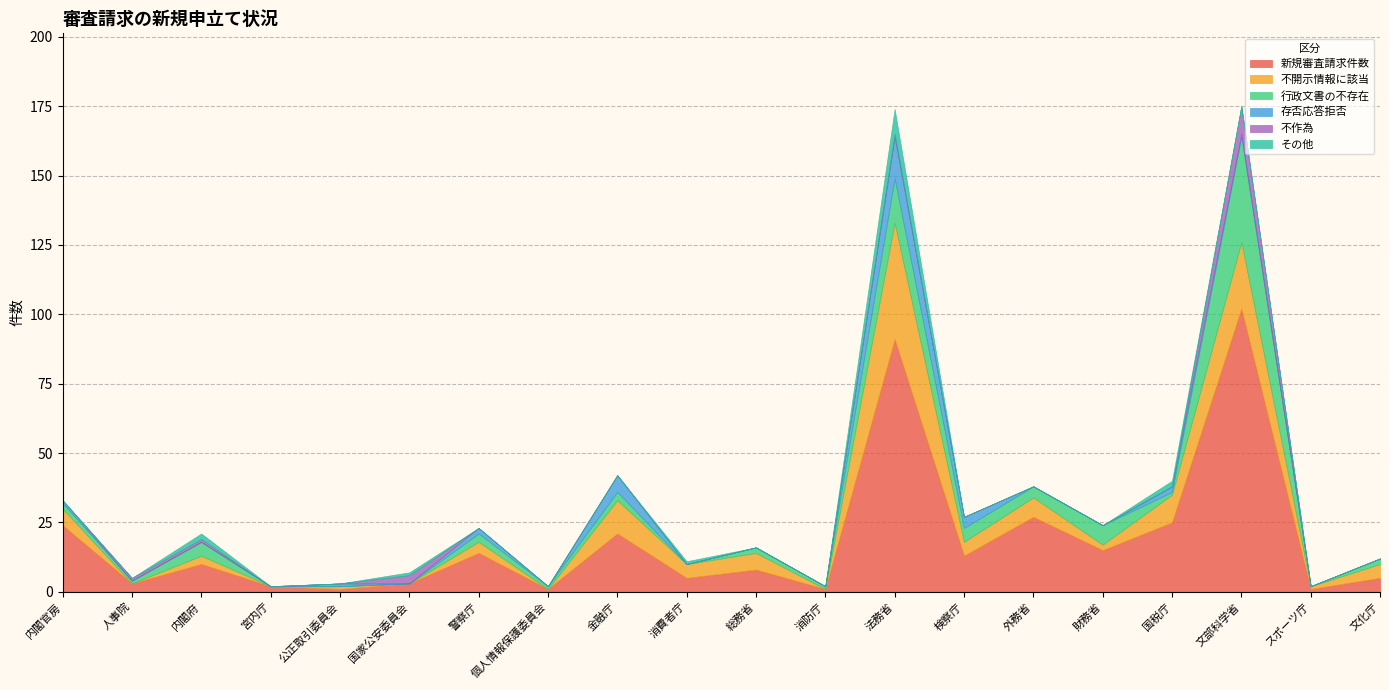

Rank the categories by 新規審査請求件数 value from lowest to highest.

公正取引委員会, 個人情報保護委員会, 消防庁, スポーツ庁, 宮内庁, 人事院, 国家公安委員会, 消費者庁, 文化庁, 総務省, 内閣府, 検察庁, 警察庁, 財務省, 金融庁, 内閣官房, 国税庁, 外務省, 法務省, 文部科学省